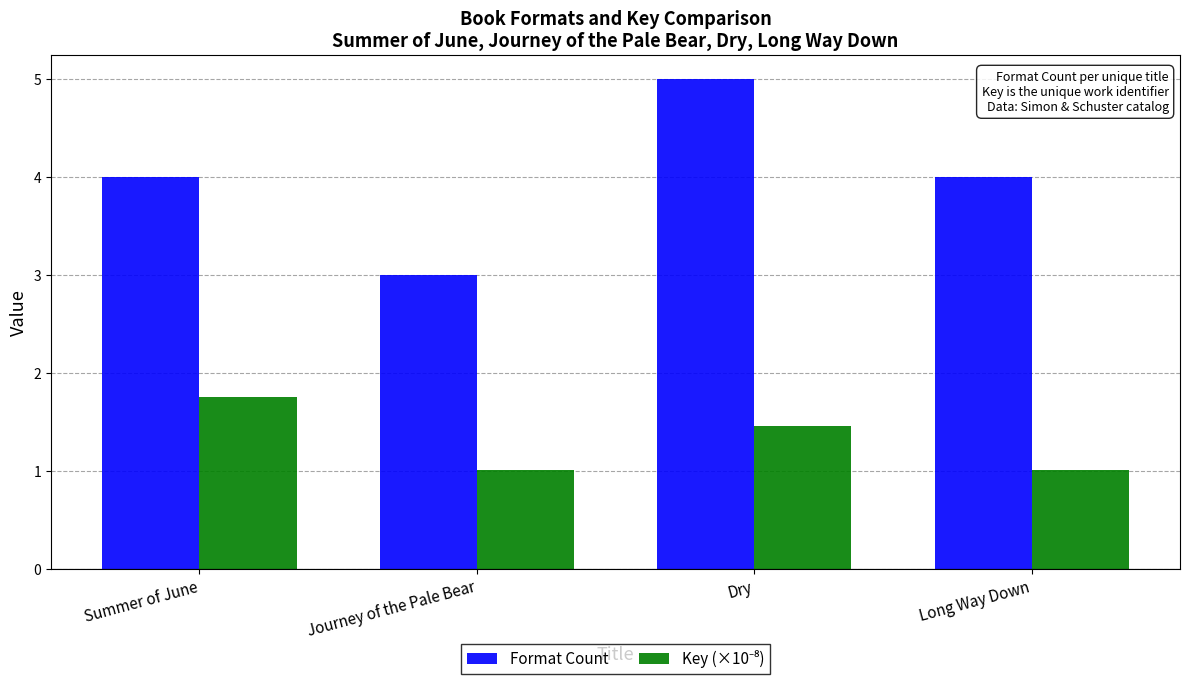

At which category is the sum across all series the highest?

Dry